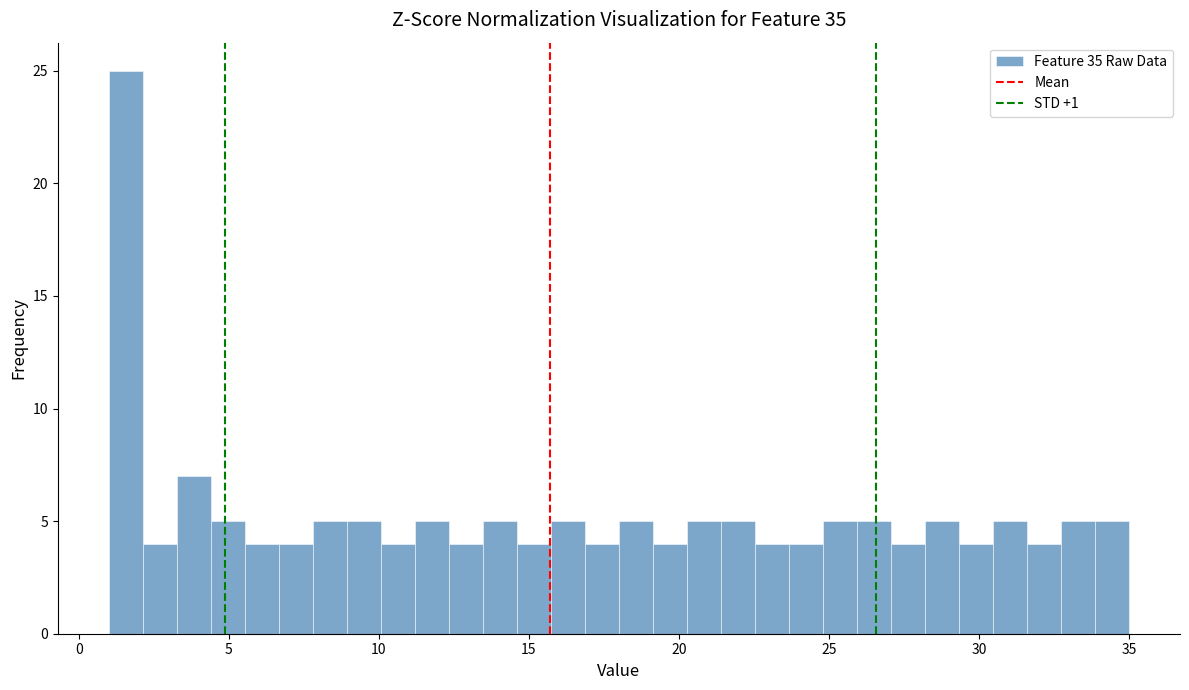

Read against the x-axis, roughly where is the centre of the tallest bar?

1.5